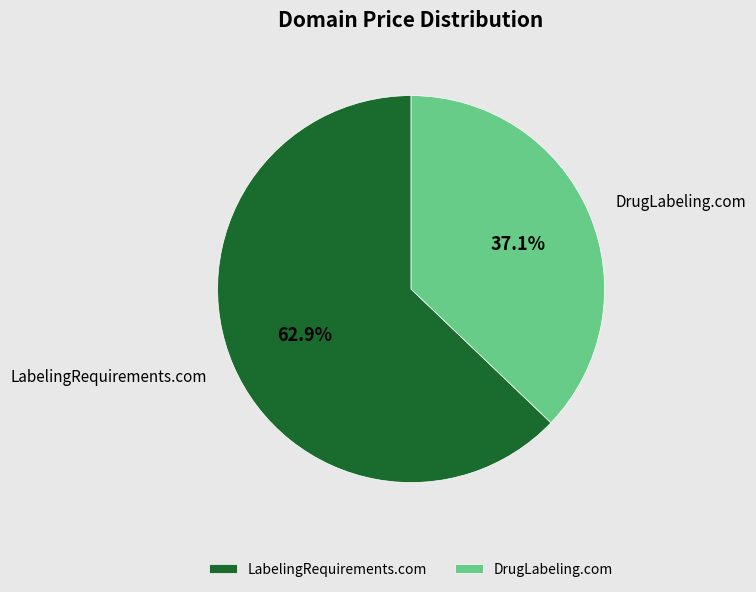

The DrugLabeling.com slice represents 37% of the pie. True or false?

True